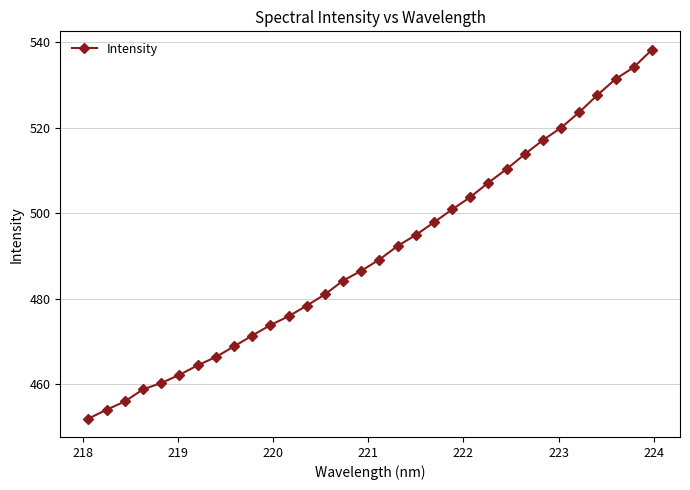

True or false: there are more than 2 points higher than both neighbors.

False